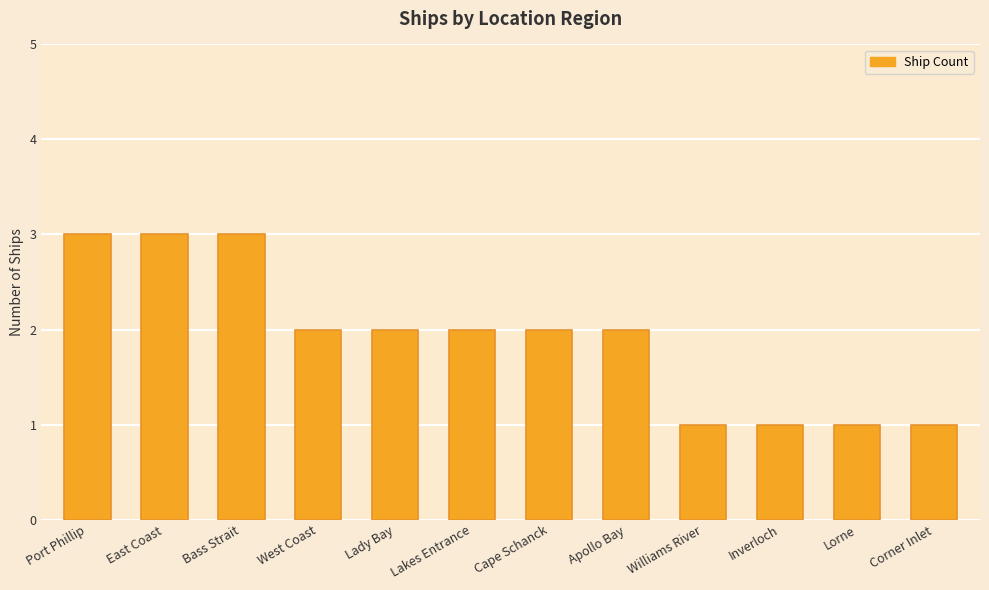

What is the sum of the values at Lakes Entrance and Williams River?

3